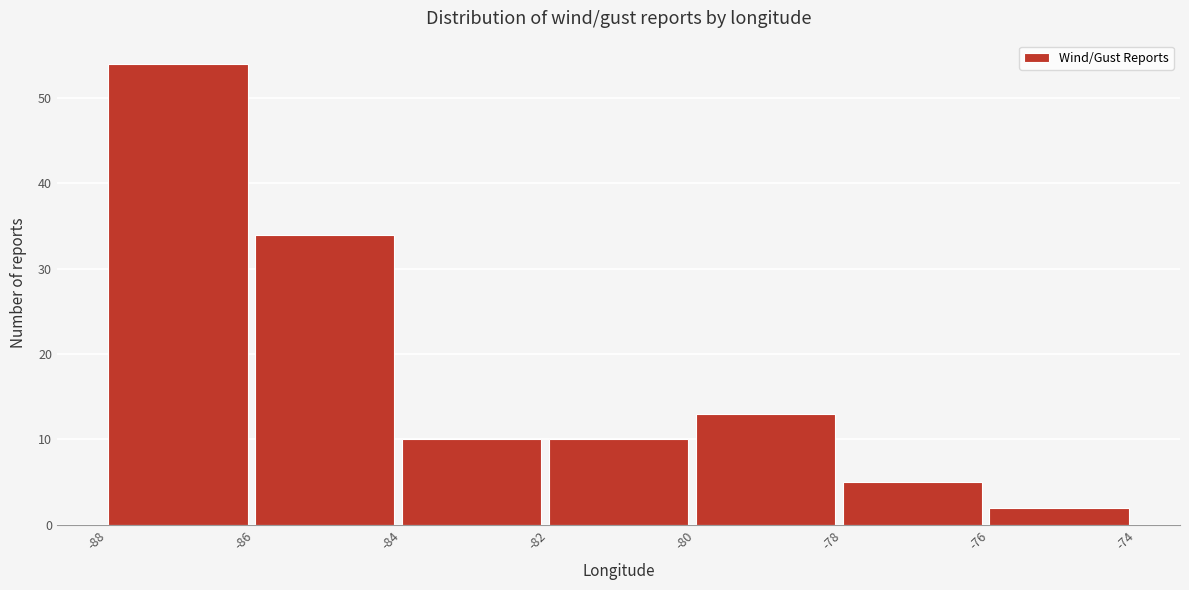

Which range on the x-axis has the tallest bar?

-88 to -86